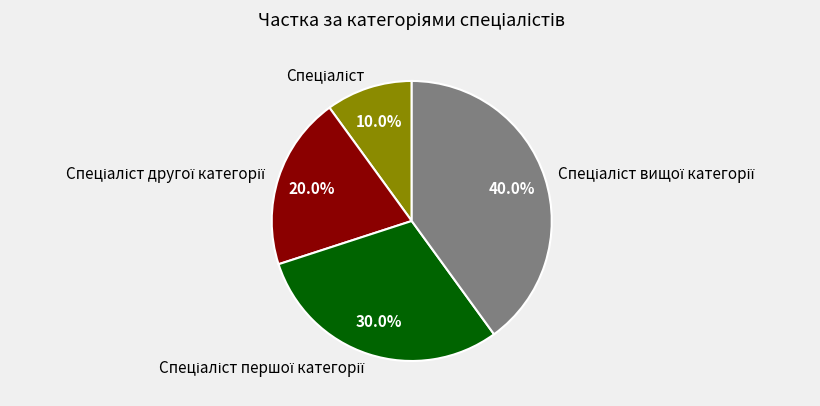

Is there a majority slice in this chart?

No